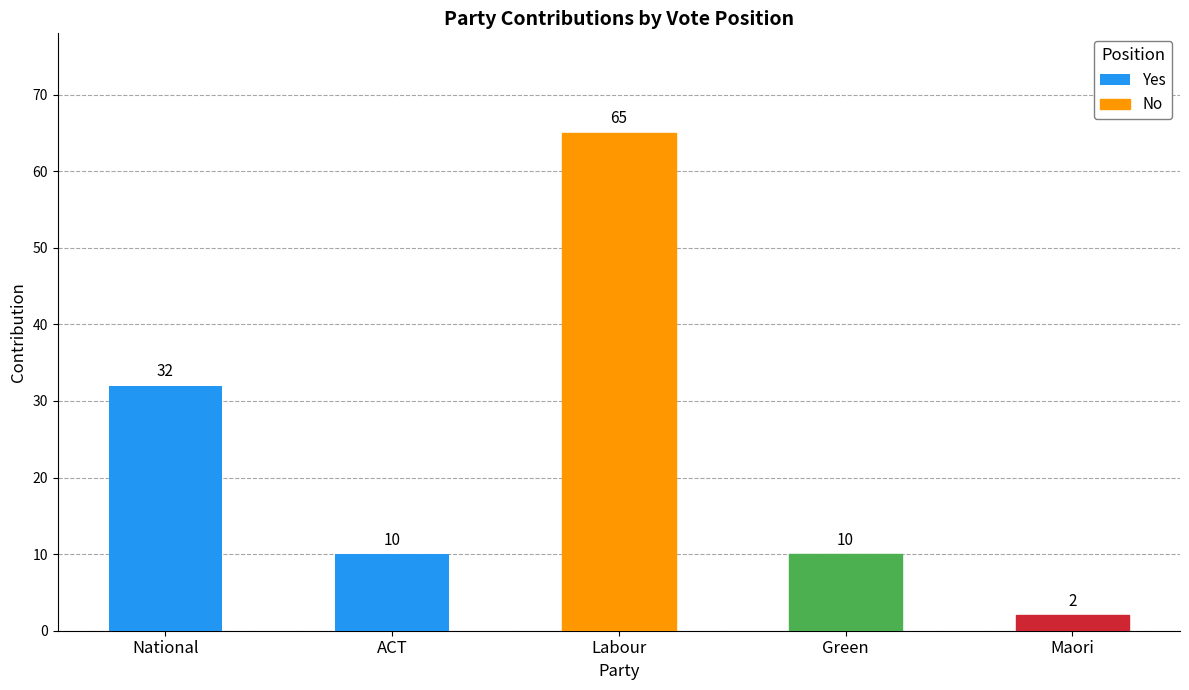

What is the difference between the maximum and minimum values in the No series?

63